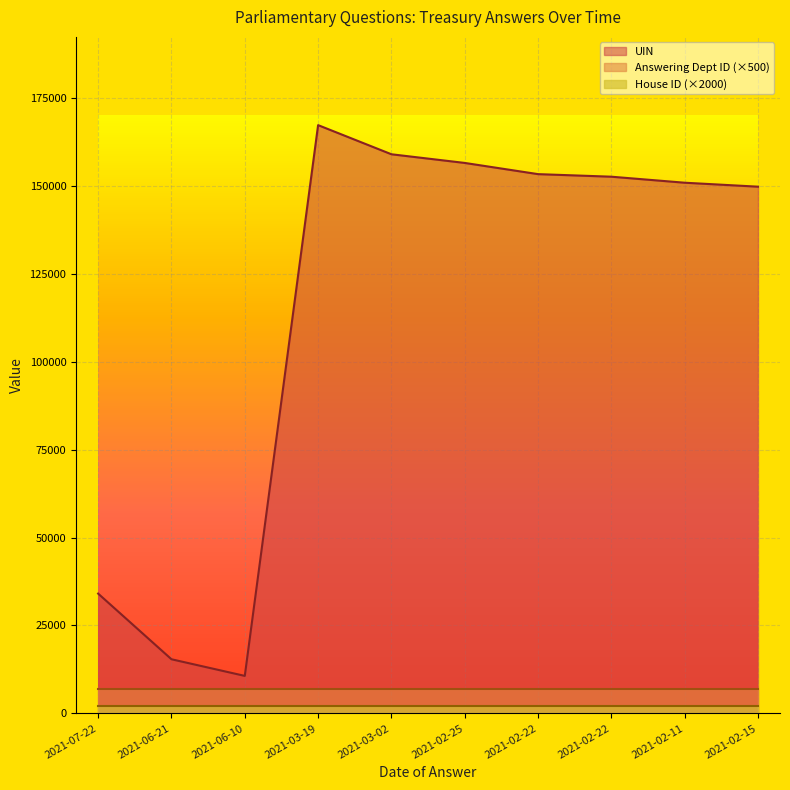

True or false: Answering Dept ID and UIN cross at least once.

False